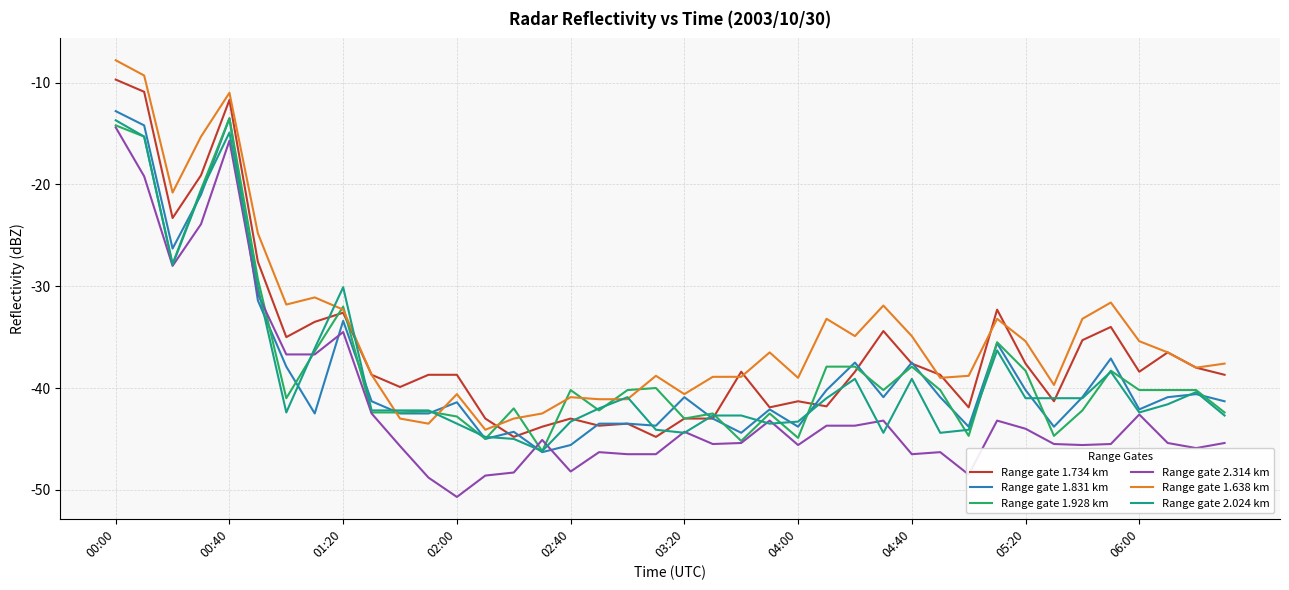

What is the maximum value for Range gate 1.928 km?

-13.5